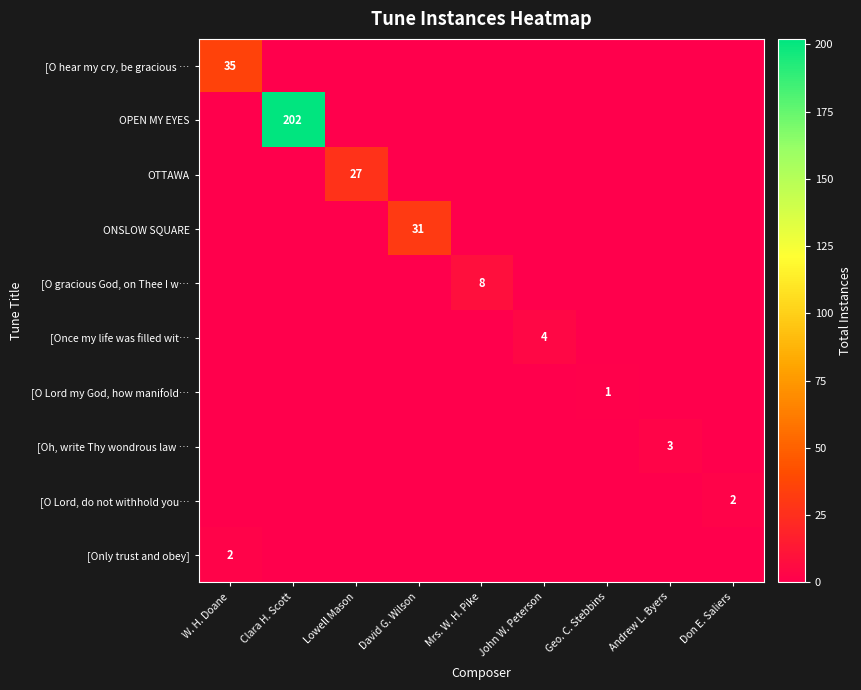

How many values in row_0 are above zero?

1